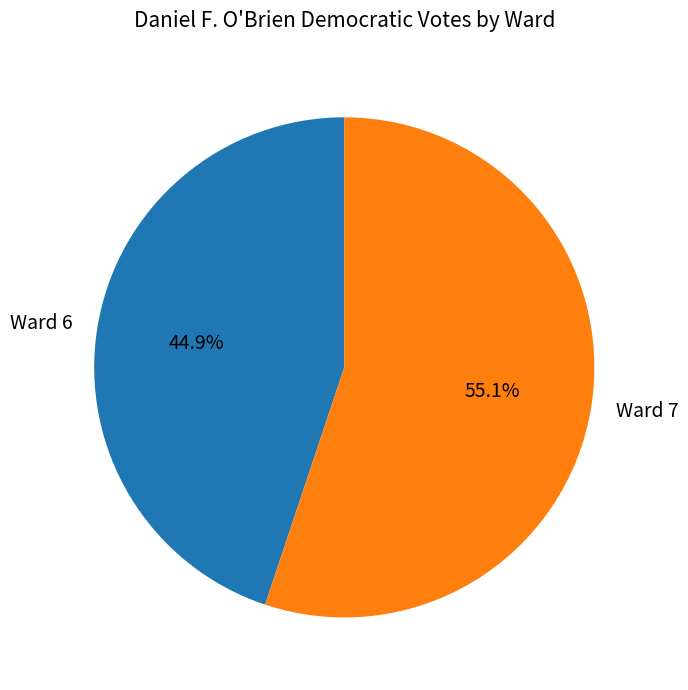

Is Ward 7 the majority of the pie?

Yes